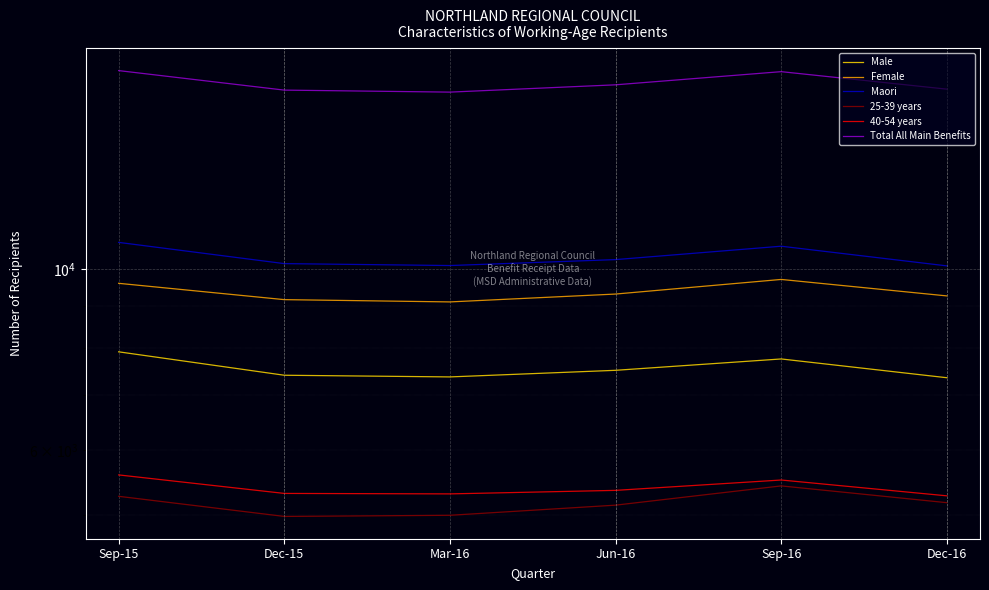

True or false: Male and Female cross at least once.

False